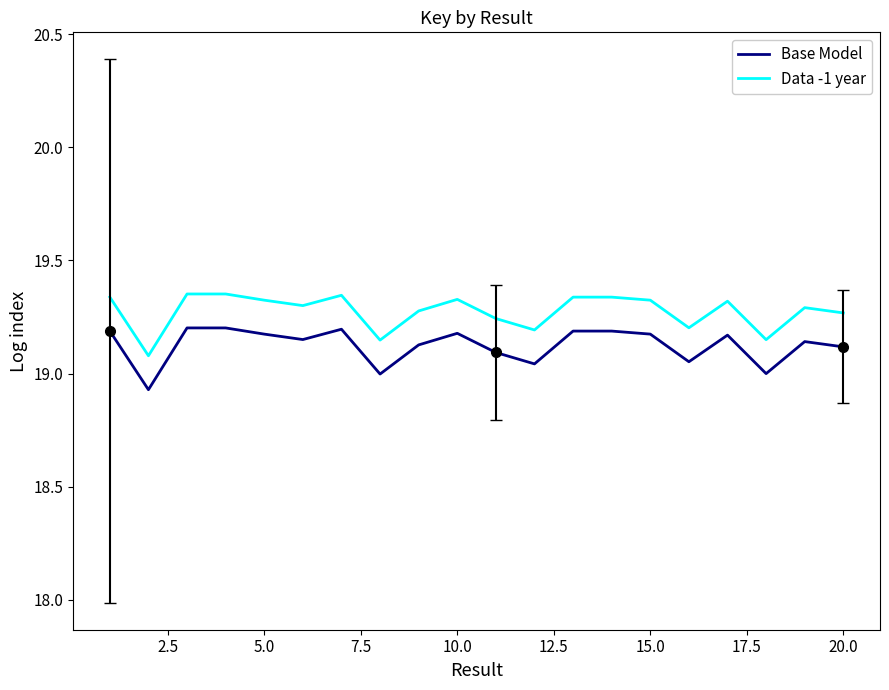

Which series has the largest total across all categories?

Data -1 year